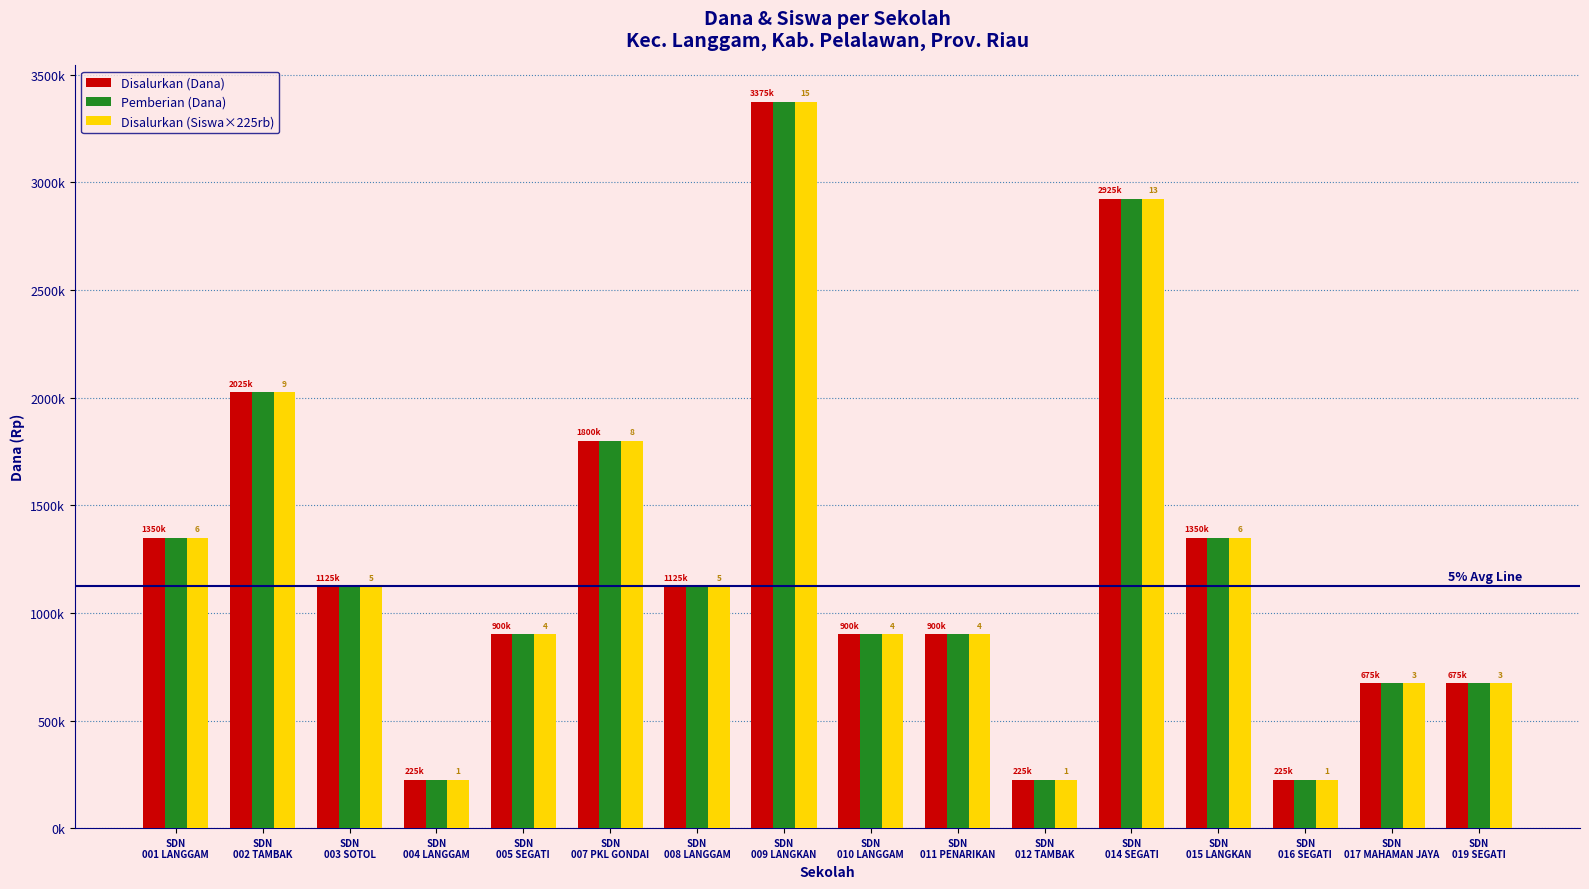

Are the bars grouped side by side (vs. stacked)?

Yes